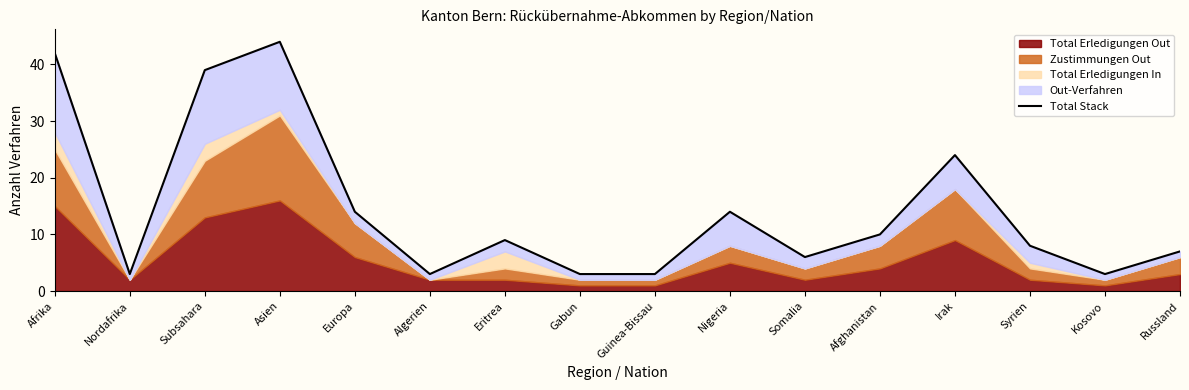

What is the approximate value at Syrien?

8